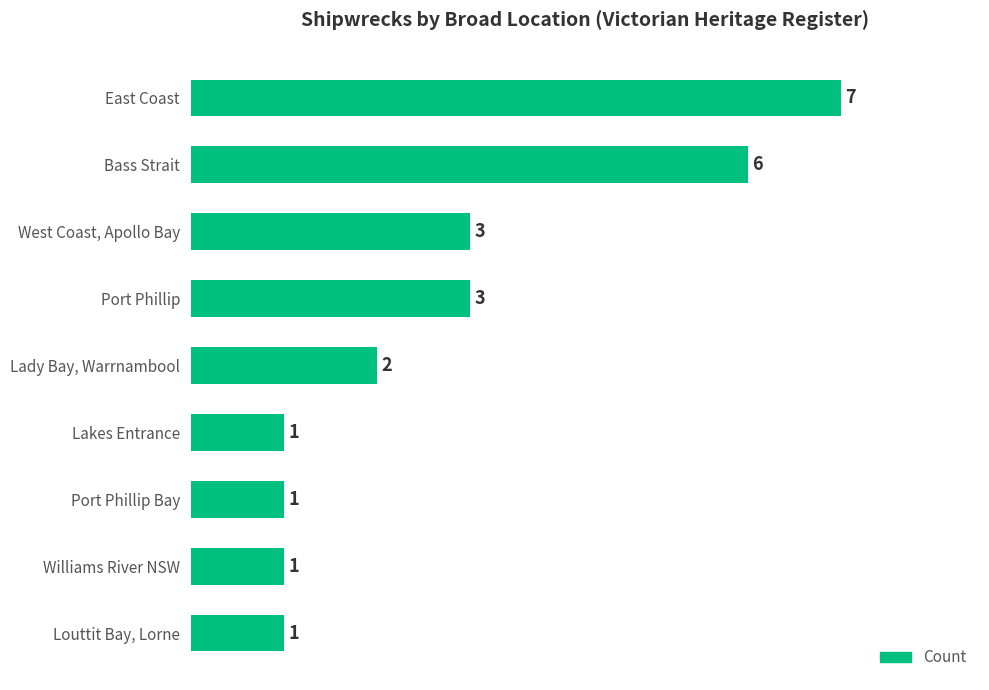

True or false: the data shows 1 at Port Phillip Bay.

True